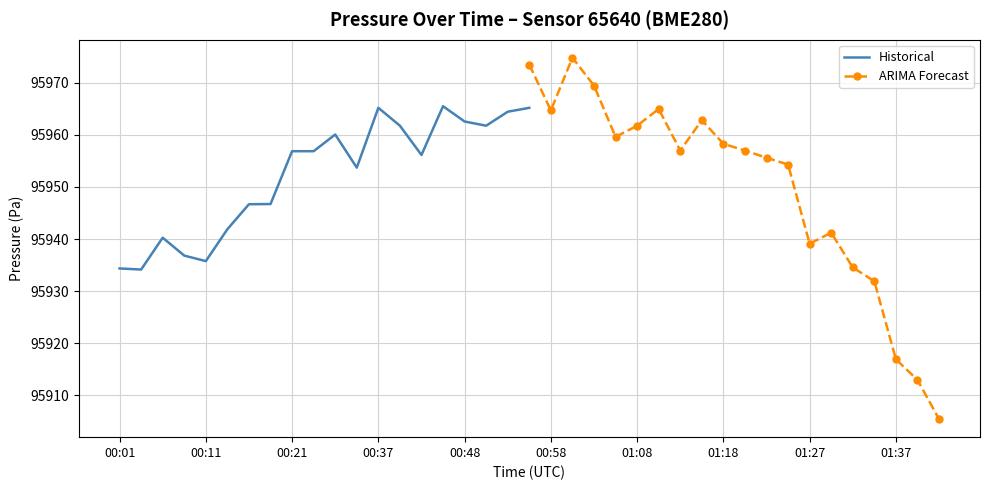

Reading left to right, extract all data points from this chart.

Historical: 95934.3	95934.1	95940.2	95936.8	95935.8	95941.9	95946.7	95946.7	95956.9	95956.9	95960.1	95953.7	95965.2	95961.8	95956.2	95965.5	95962.6	95961.8	95964.5	95965.2
ARIMA Forecast: 95973.5	95964.7	95974.8	95969.5	95959.6	95961.8	95965.0	95957.0	95962.8	95958.3	95957.0	95955.6	95954.3	95939.1	95941.2	95934.5	95931.9	95916.9	95912.9	95905.4